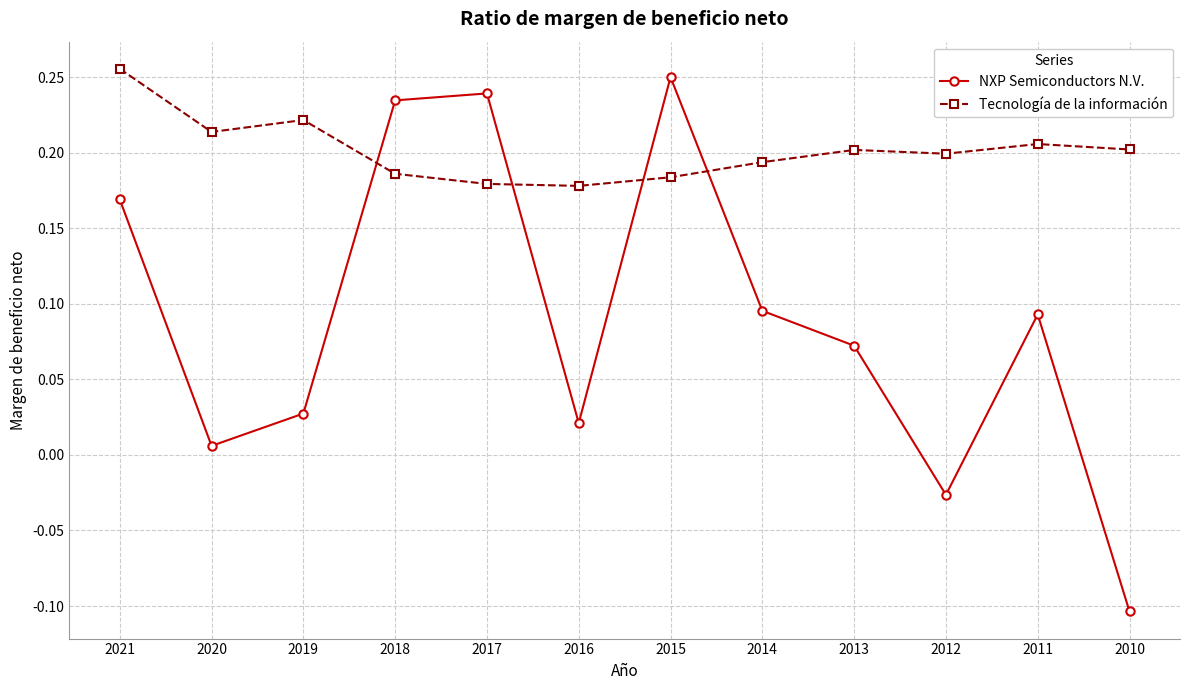

Which category has the lowest value across all series?

2010